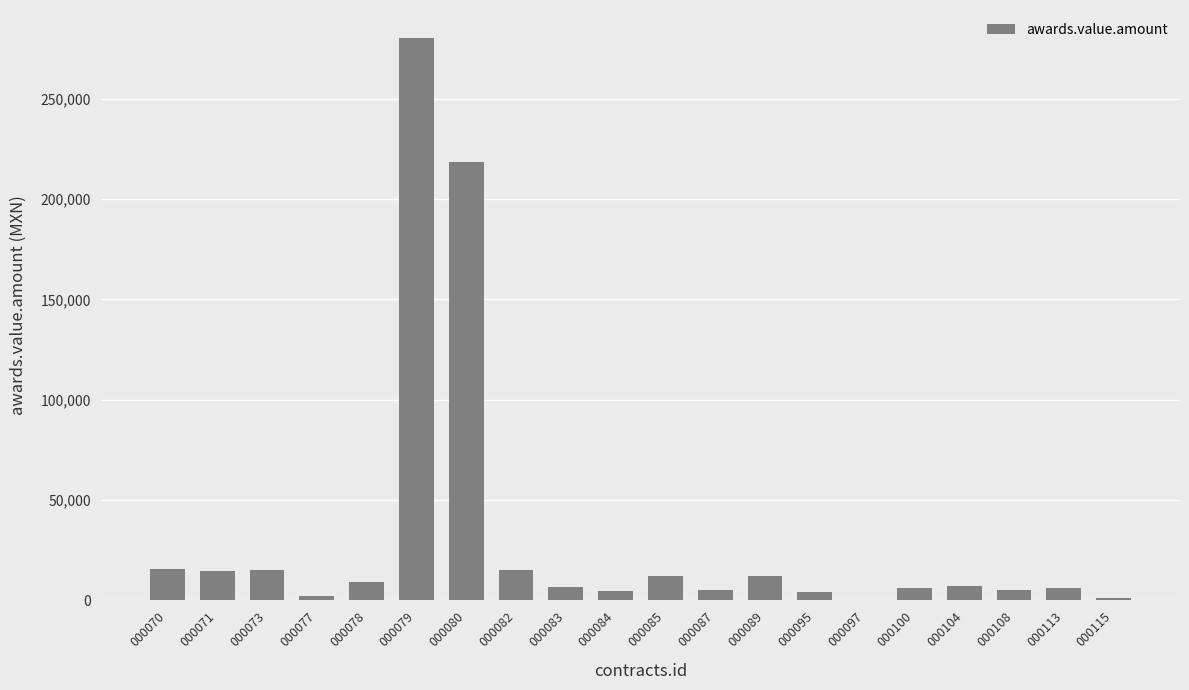

What is the greatest value displayed?

280173.6